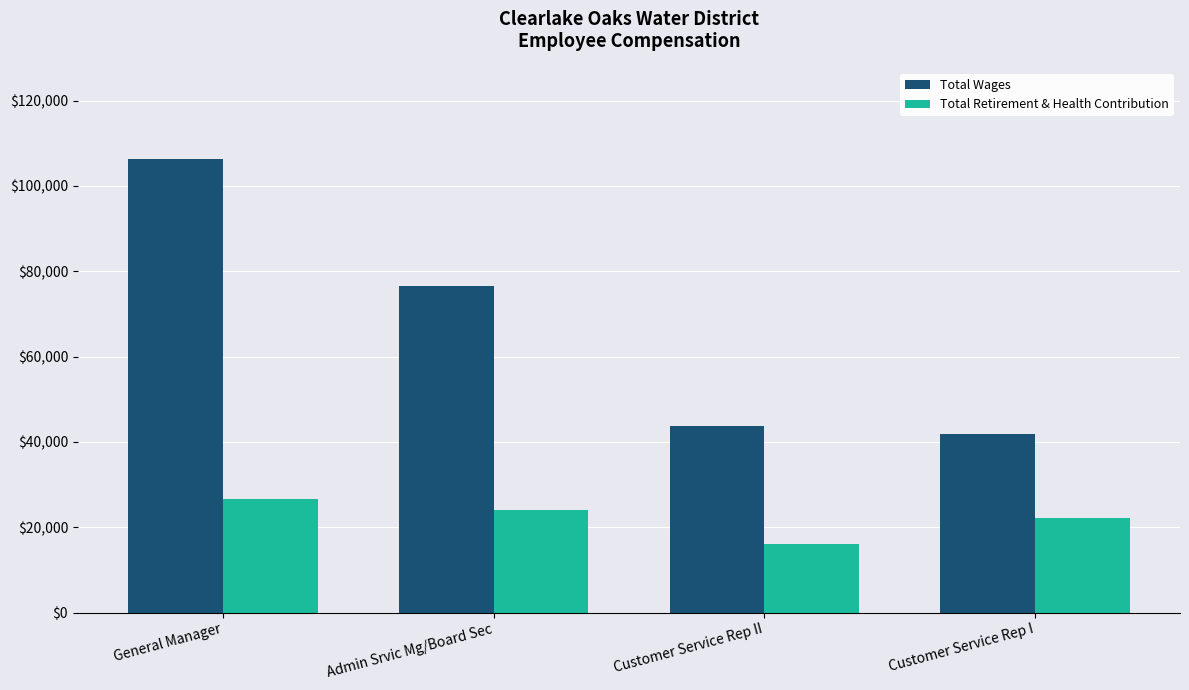

What is the spread (max minus min) of values at General Manager?

79875